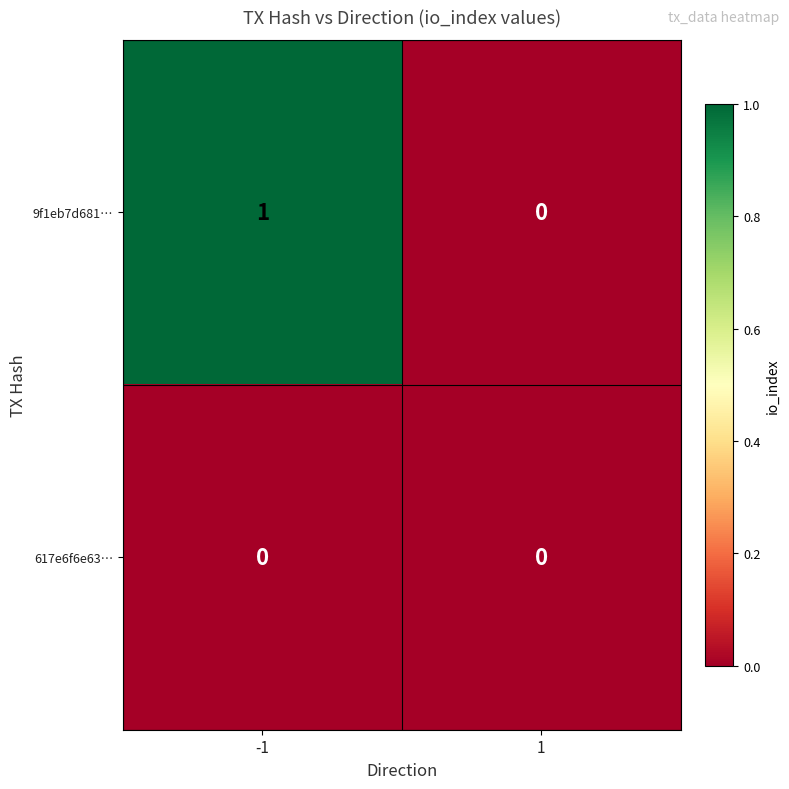

At which category is the sum across all series the highest?

-1